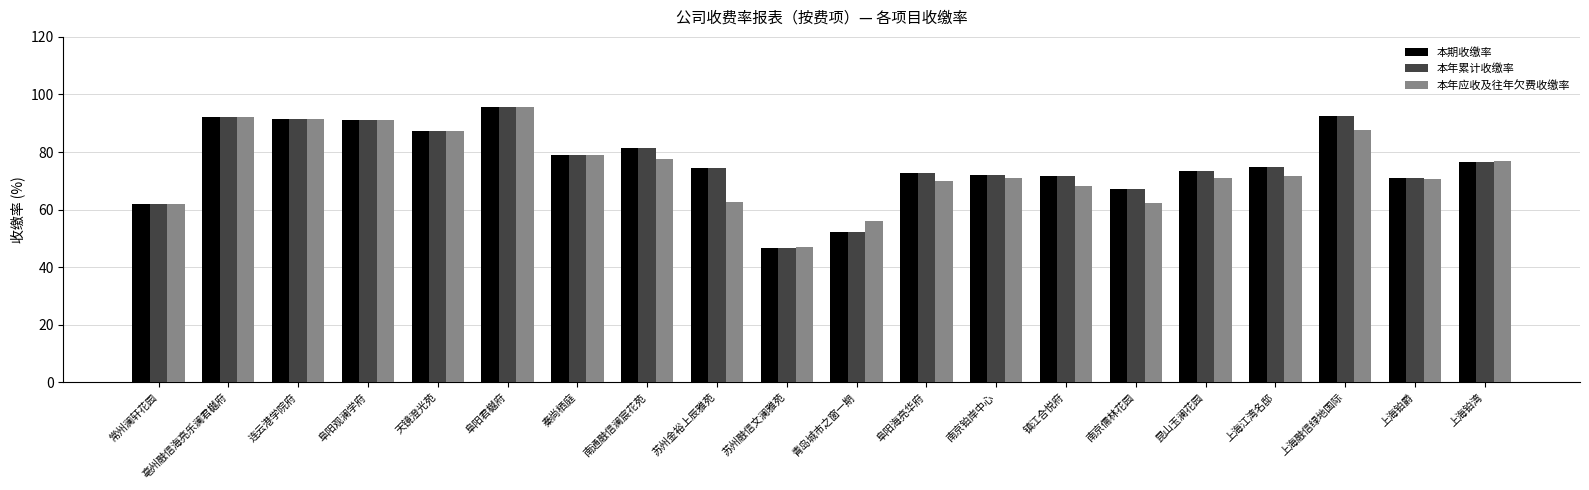

What is the approximate value of 本年累计收缴率 at 常州澜轩花园?

62.0